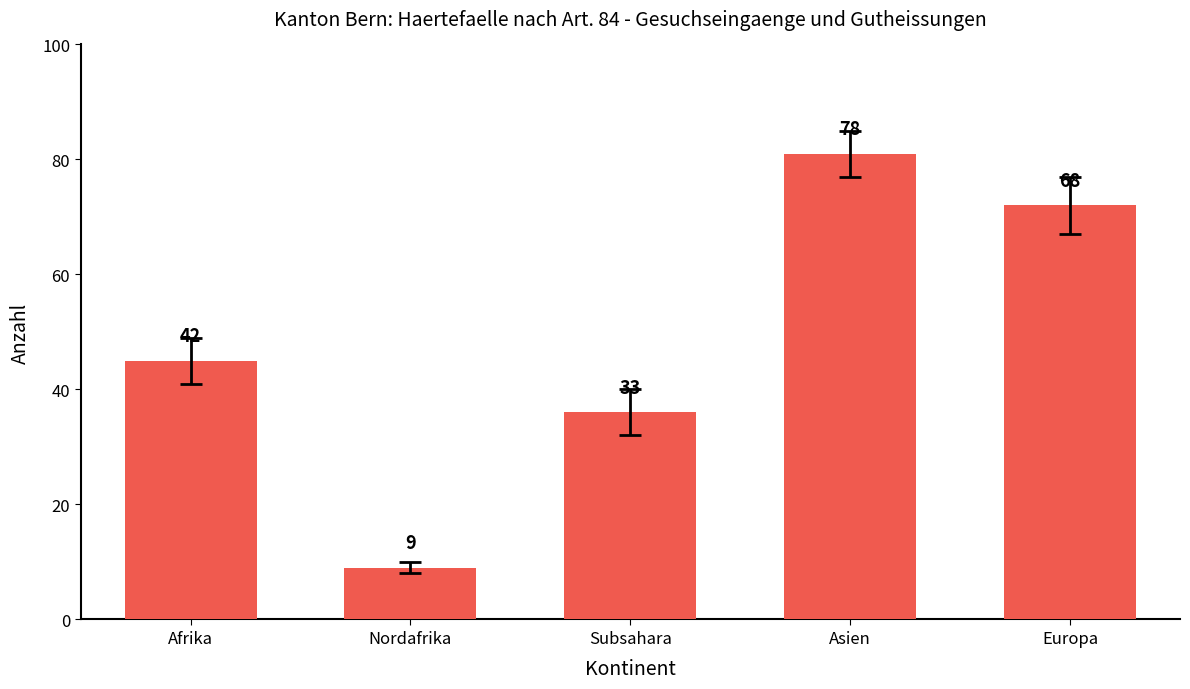

At which label does the data first exceed 45?

Asien